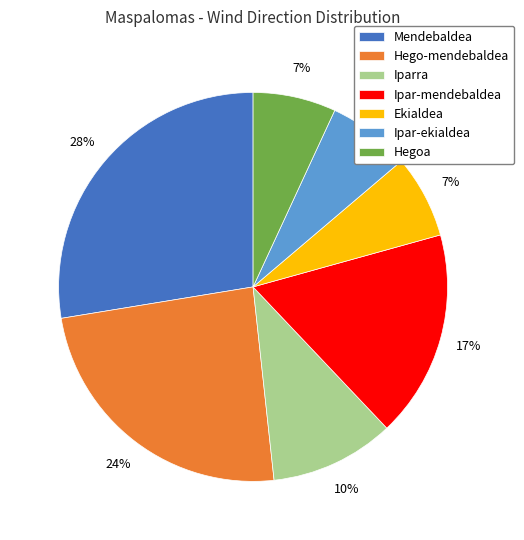

Is the sum of Mendebaldea and Hego-mendebaldea greater than half?

Yes